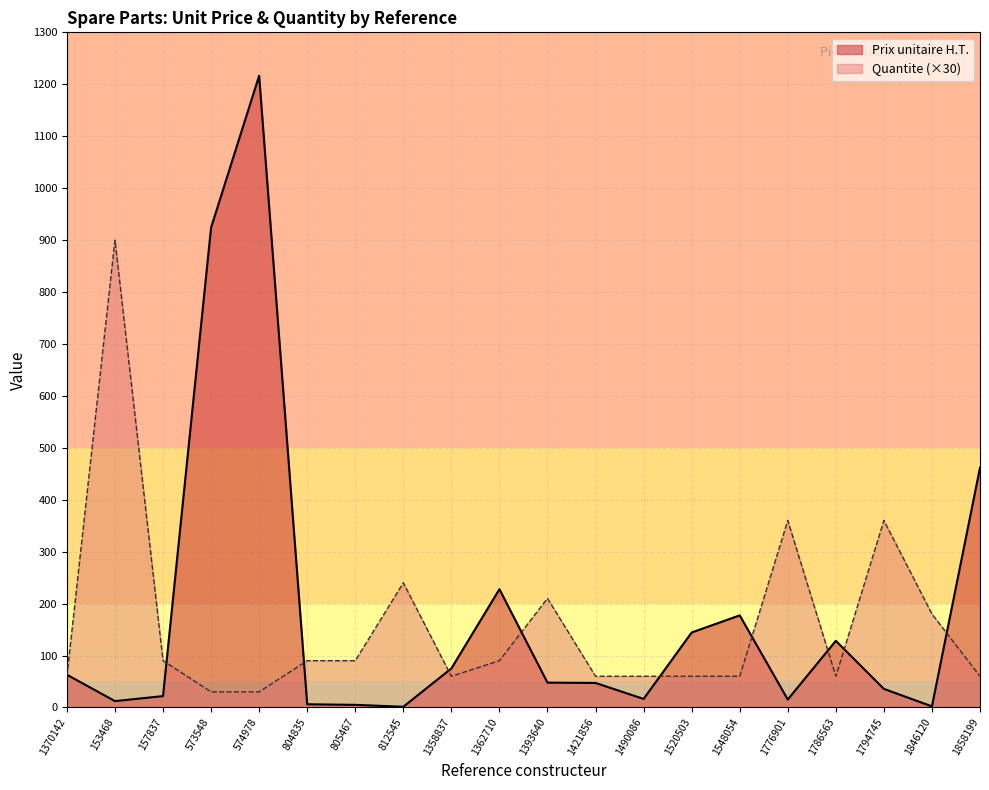

At which category is the sum across all series the highest?

574978